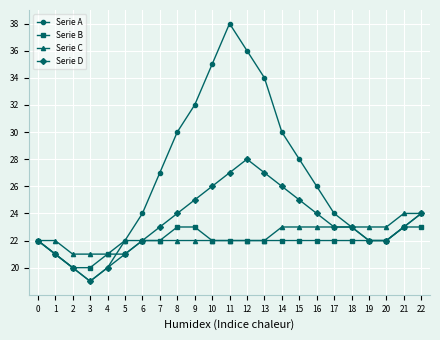

Reading left to right, transcribe all the data shown in this chart.

Serie A: 0=22	1=21	2=20	3=19	4=20	5=22	6=24	7=27	8=30	9=32	10=35	11=38	12=36	13=34	14=30	15=28	16=26	17=24	18=23	19=22	20=22	21=23	22=24
Serie B: 0=22	1=21	2=20	3=20	4=21	5=21	6=22	7=22	8=23	9=23	10=22	11=22	12=22	13=22	14=22	15=22	16=22	17=22	18=22	19=22	20=22	21=23	22=23
Serie C: 0=22	1=22	2=21	3=21	4=21	5=22	6=22	7=22	8=22	9=22	10=22	11=22	12=22	13=22	14=23	15=23	16=23	17=23	18=23	19=23	20=23	21=24	22=24
Serie D: 0=22	1=21	2=20	3=19	4=20	5=21	6=22	7=23	8=24	9=25	10=26	11=27	12=28	13=27	14=26	15=25	16=24	17=23	18=23	19=22	20=22	21=23	22=24